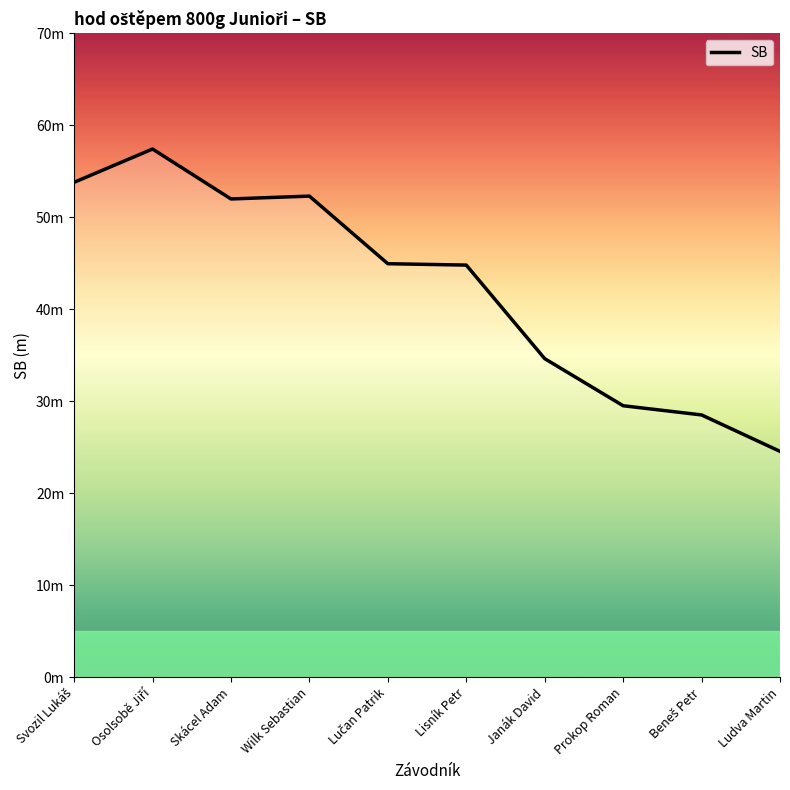

Where is the first local minimum?

Skácel Adam